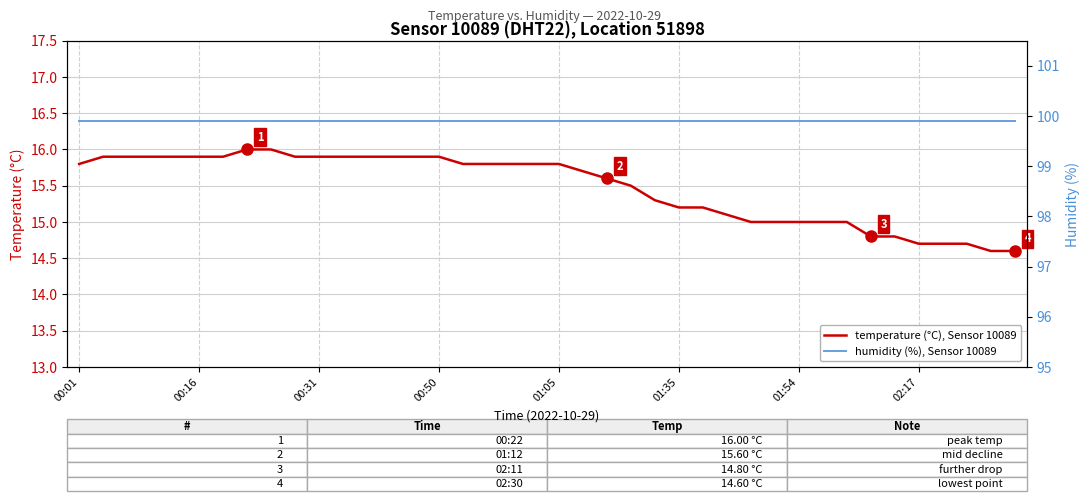

What is the greatest value displayed?

99.9